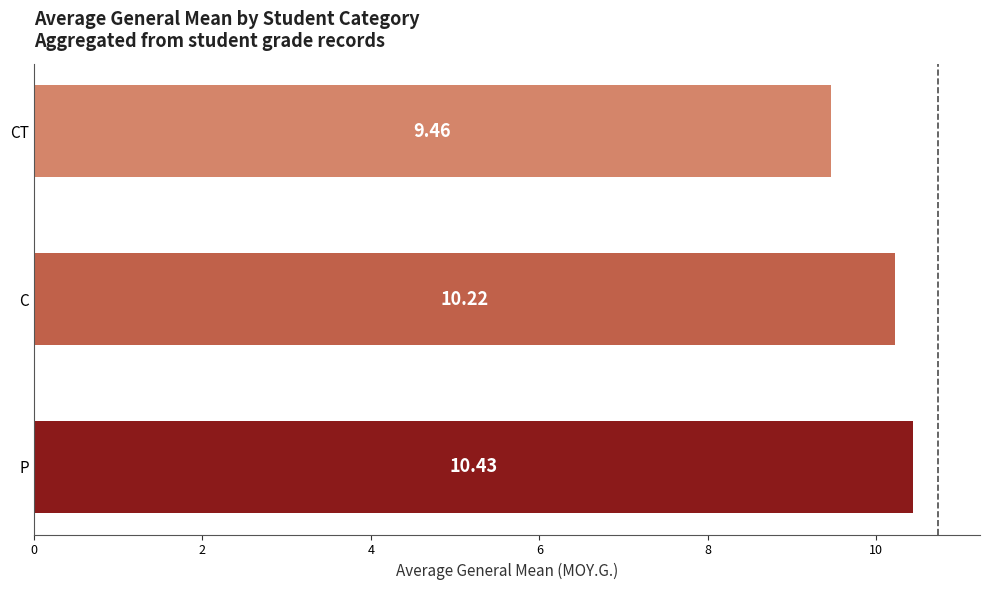

What is the maximum value shown in the chart?

10.4